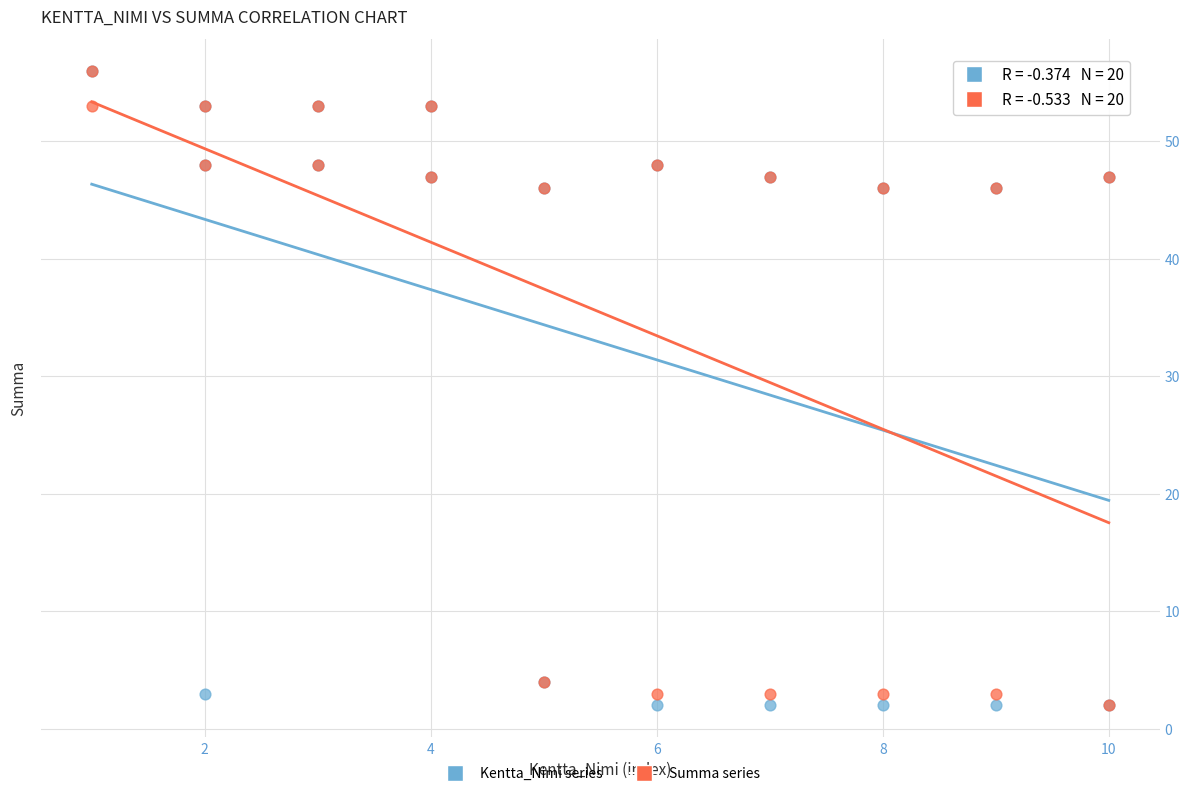

What are all the series names shown in the legend?

Kentta_Nimi series, Summa series